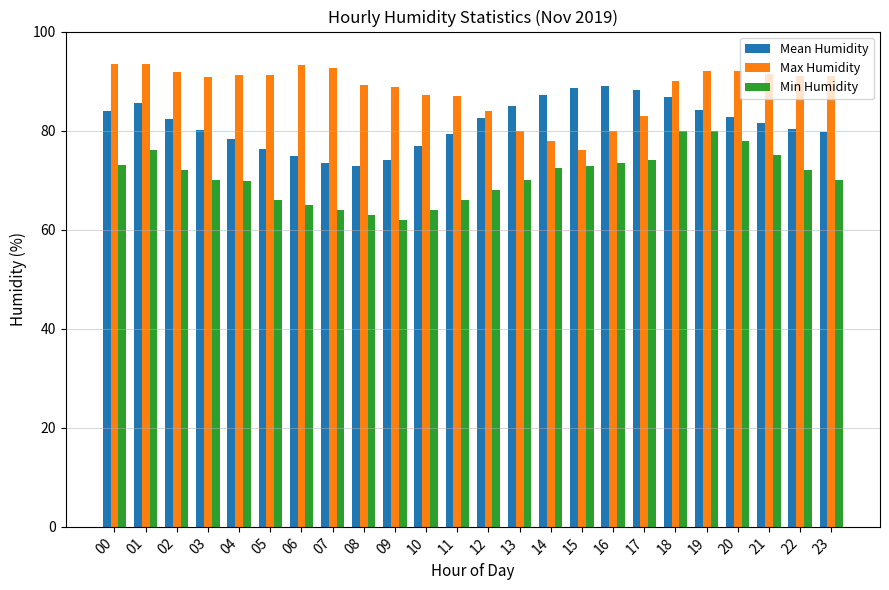

Between 01 and 15, which series saw the biggest shift?

Max Humidity